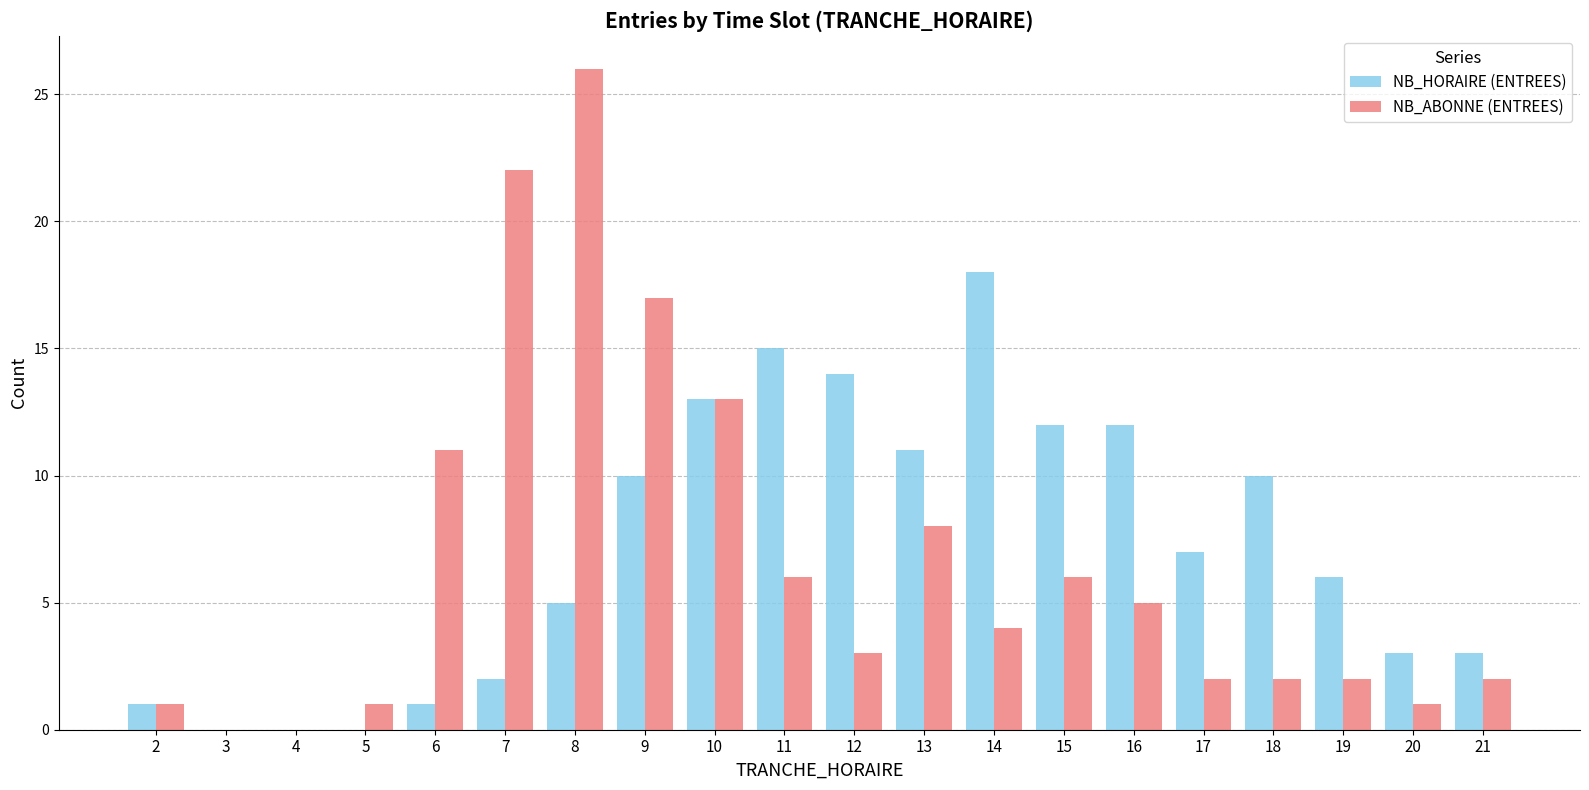

The NB_HORAIRE (ENTREES) series shows 10 at 19. True or false?

False